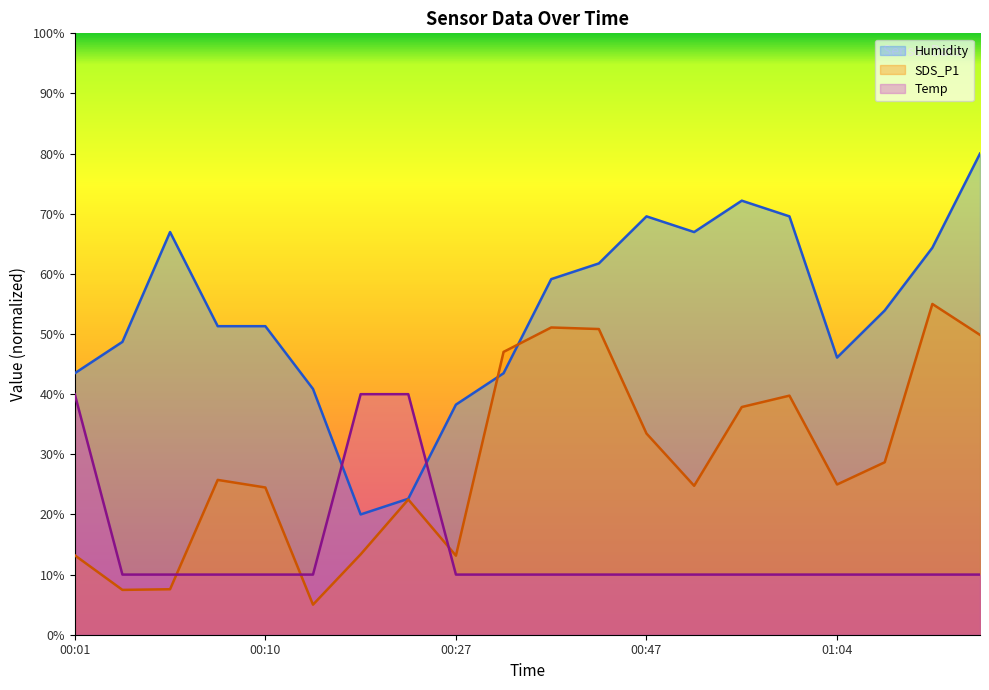

Reading left to right, transcribe all the data shown in this chart.

Temp: 40.0	10.0	10.0	10.0	10.0	10.0	40.0	40.0	10.0	10.0	10.0	10.0	10.0	10.0	10.0	10.0	10.0	10.0	10.0	10.0
Humidity: 43.5	48.7	67.0	51.3	51.3	40.9	20.0	22.6	38.3	43.5	59.1	61.7	69.6	67.0	72.2	69.6	46.1	53.9	64.3	80.0
SDS_P1: 13.2	7.5	7.6	25.7	24.5	5.0	13.4	22.5	13.1	47.0	51.1	50.8	33.5	24.8	37.9	39.8	25.0	28.7	55.0	49.9